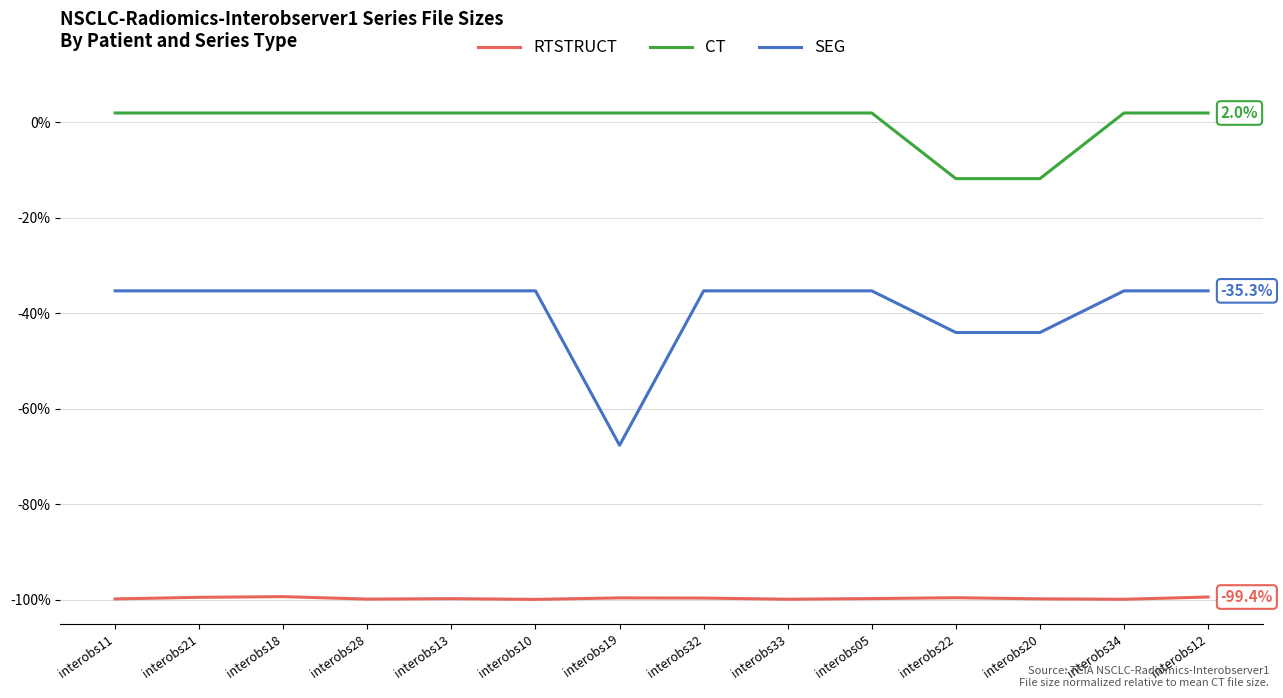

What is the maximum value for RTSTRUCT?

-99.3